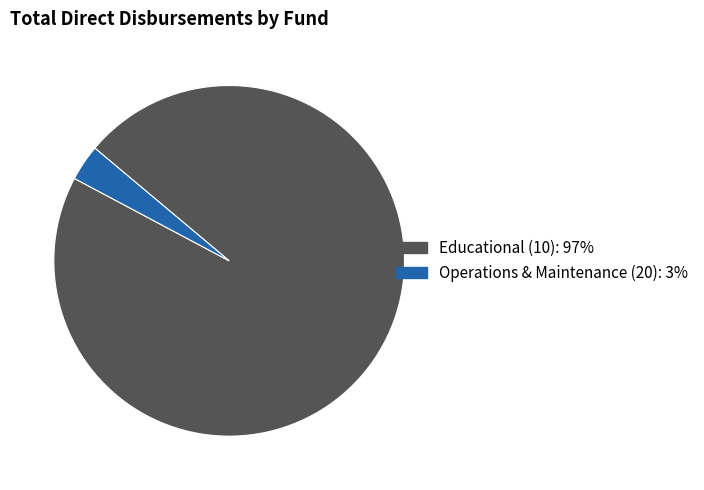

Rank the categories by value from highest to lowest.

Educational (10), Operations & Maintenance (20)